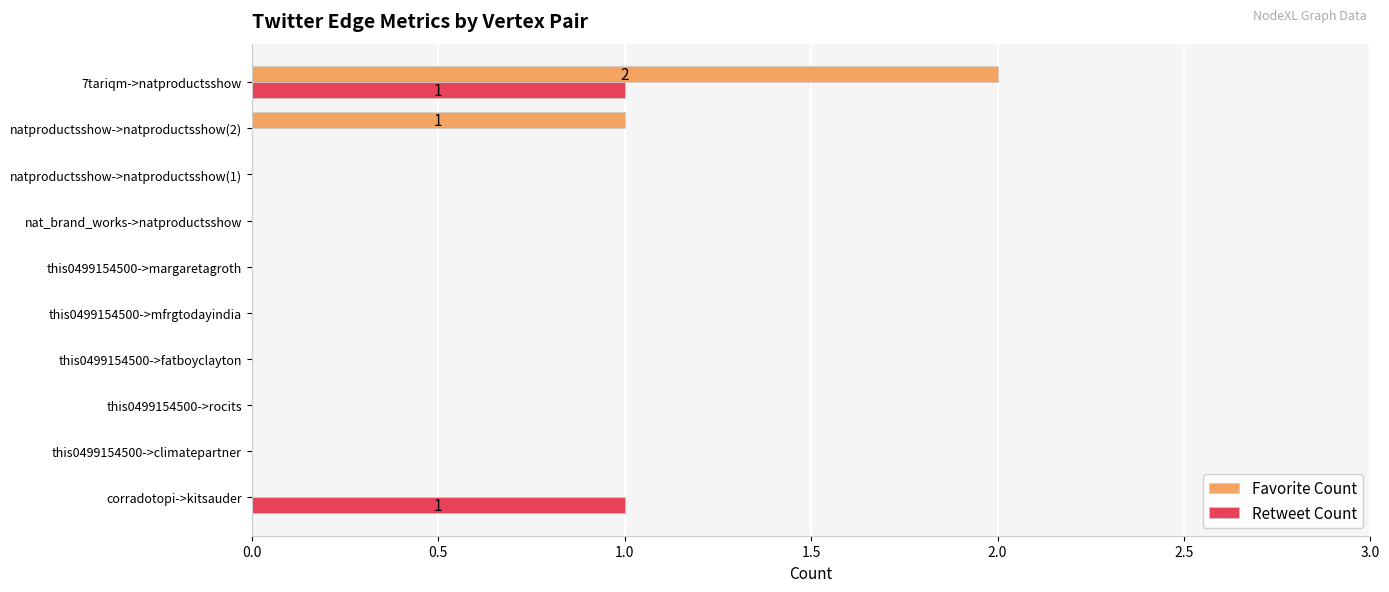

Which category has the highest value across all series?

7tariqm->natproductsshow